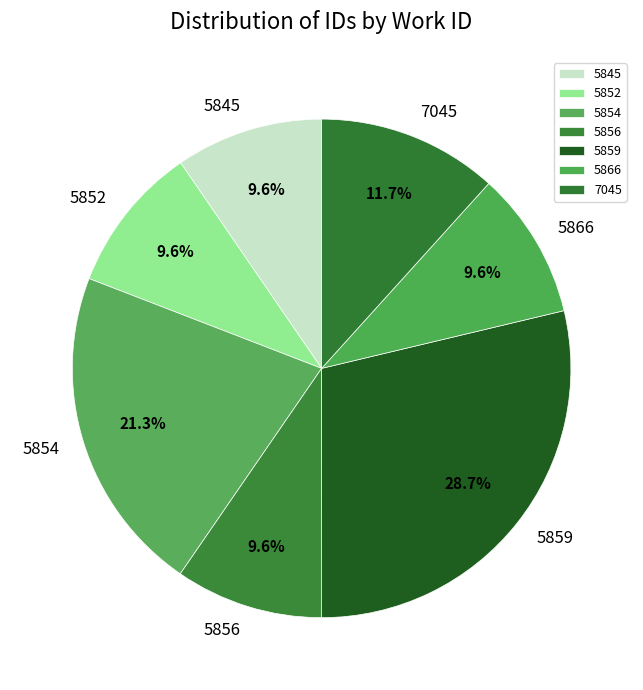

Which slice is the largest?

5859